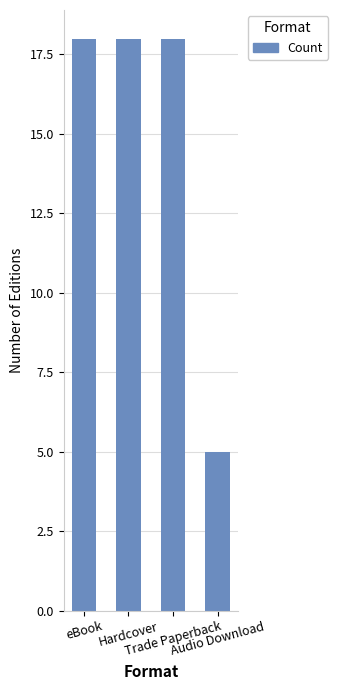

What is the label of the 1st bar from the left?

eBook